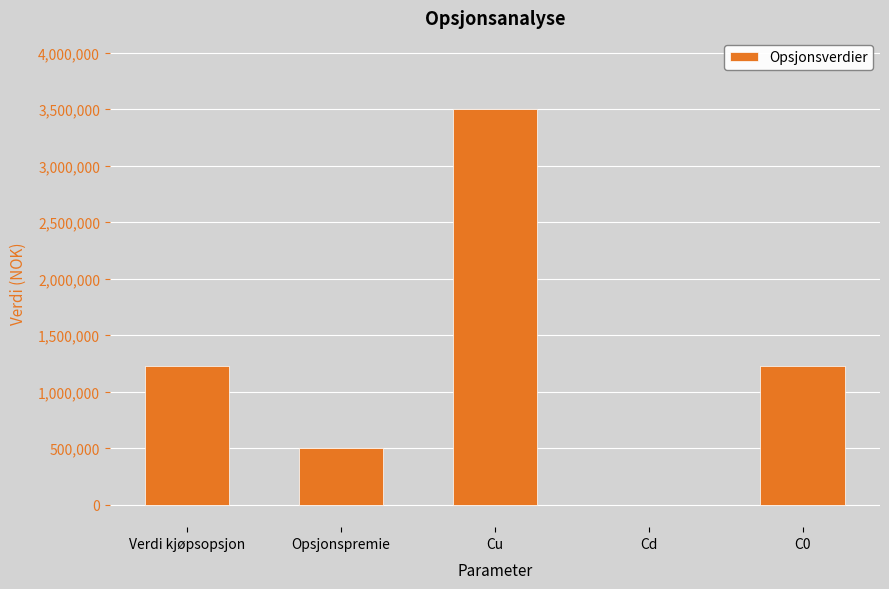

At which category does the chart reach its peak across all series?

Cu